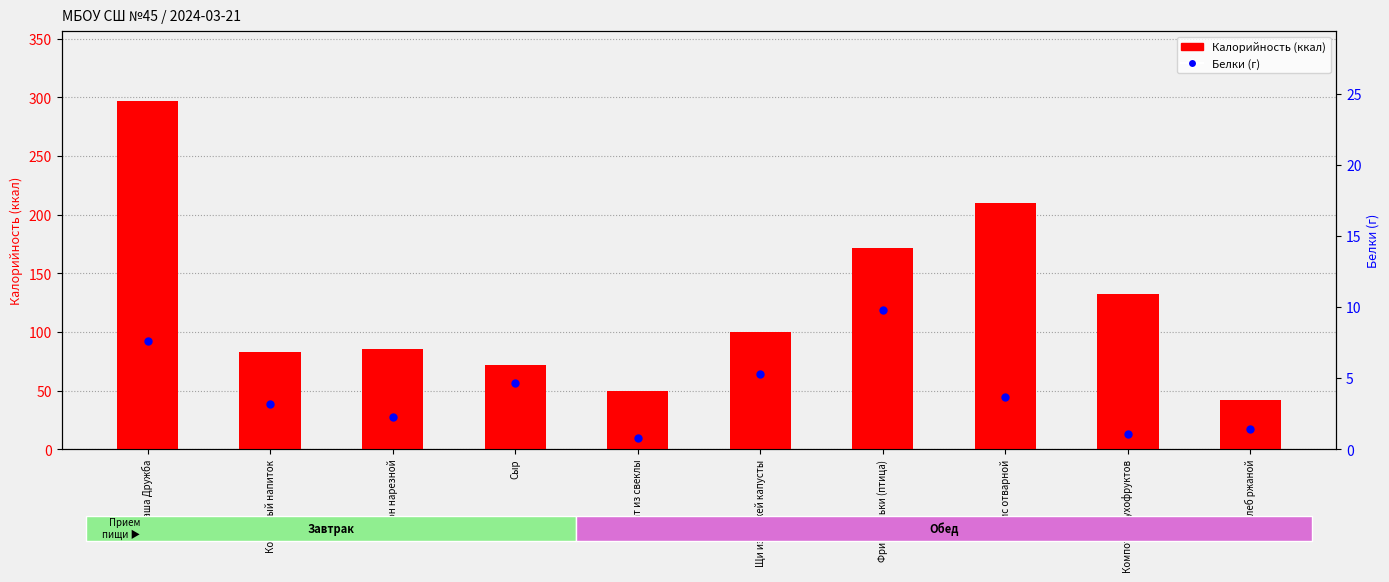

Which series contains the lowest Y value?

Белки